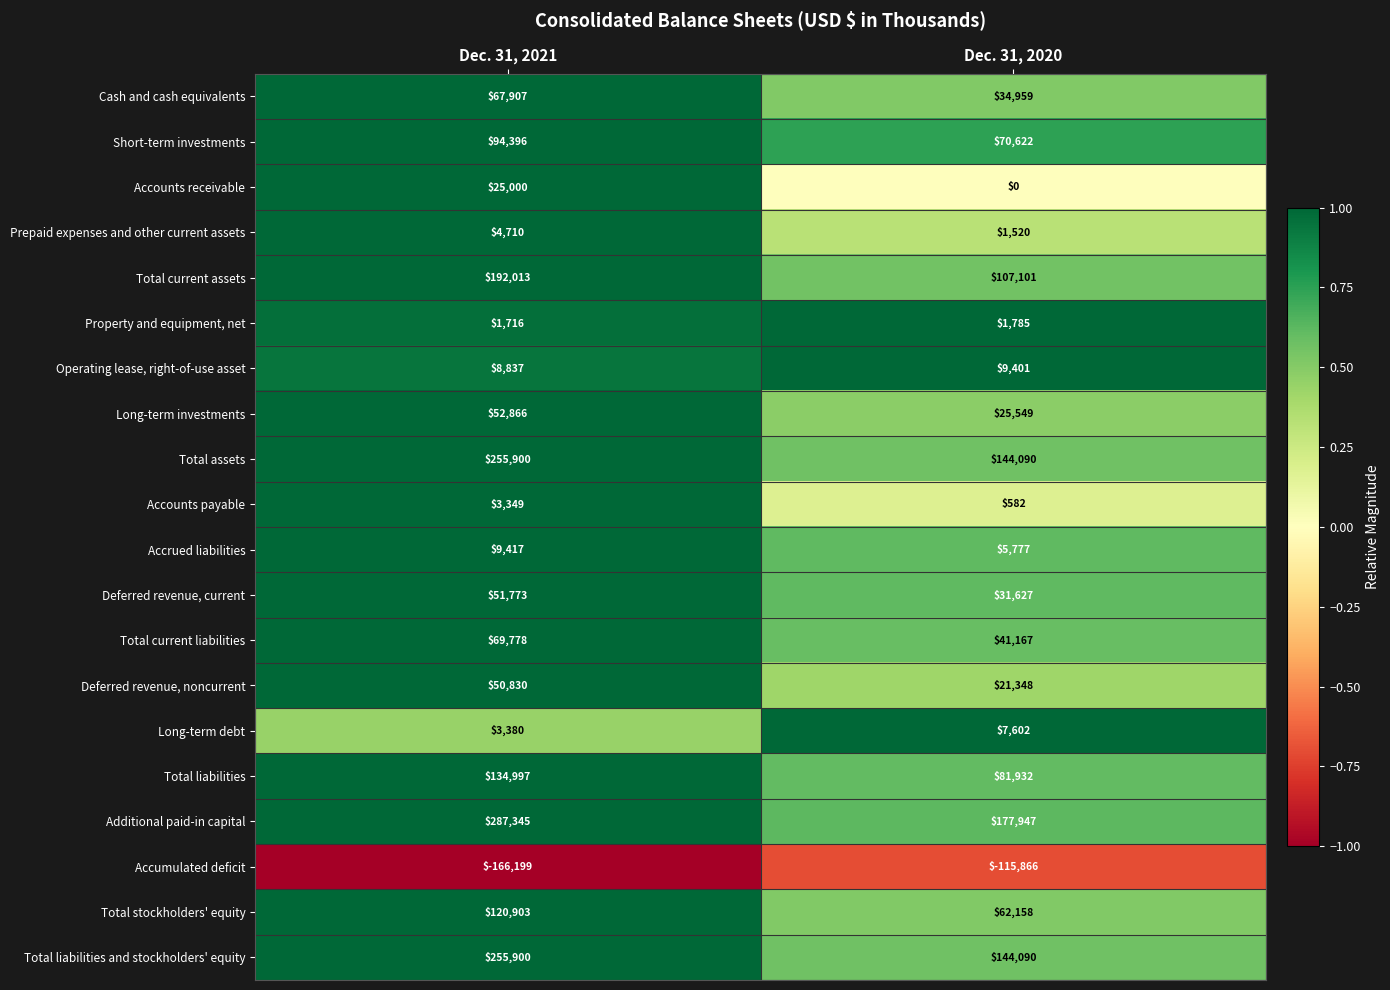

What is the total value across all series at Dec. 31, 2021?

1524818